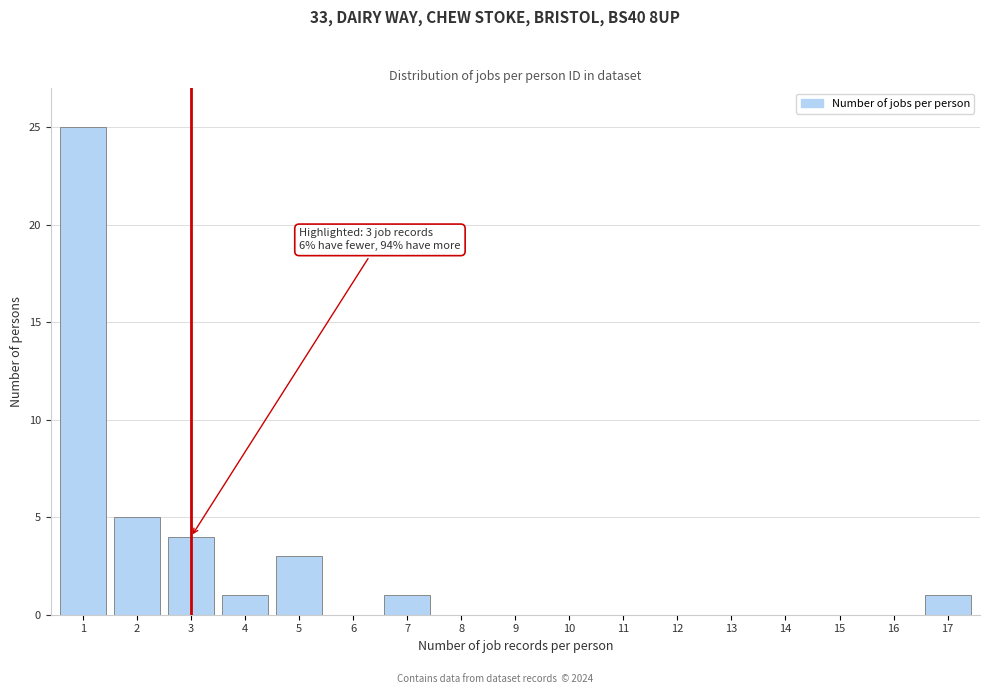

Reading left to right, extract all data points from this chart.

1=25	2=5	3=4	4=1	5=3	6=0	7=1	8=0	9=0	10=0	11=0	12=0	13=0	14=0	15=0	16=0	17=1